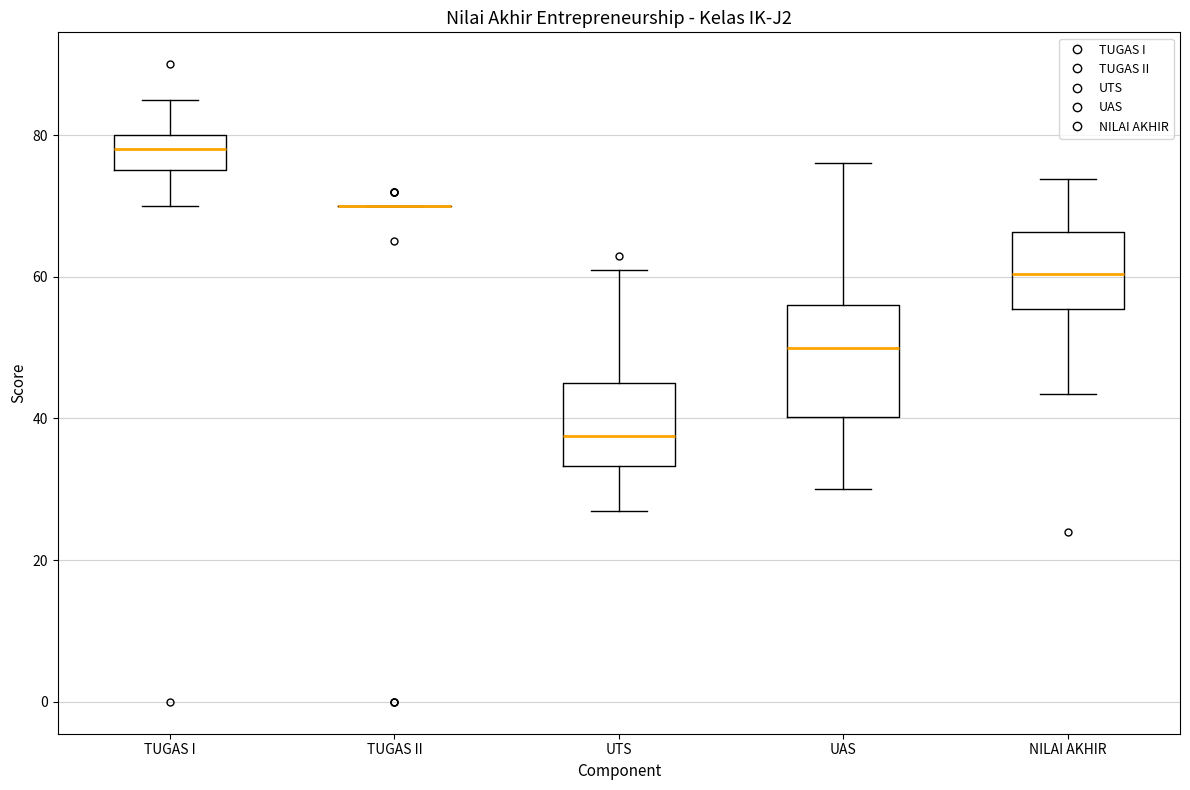

Comparing the boxes themselves (not the whiskers), which one is the tallest?

UAS